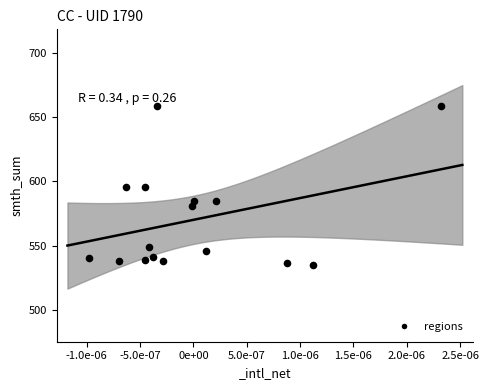

What is the range of Y values (max minus min)?

123.4